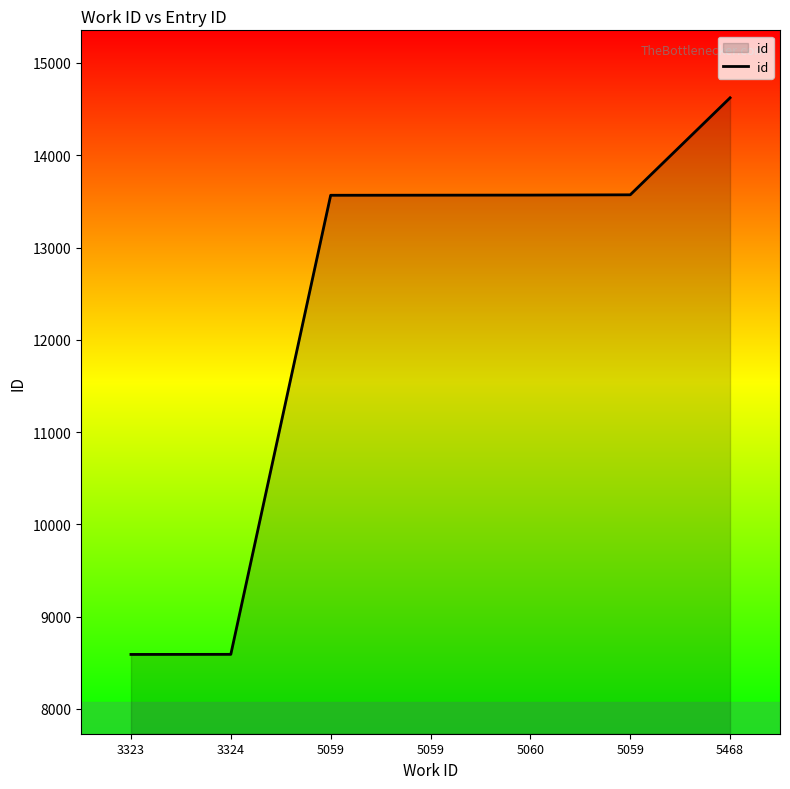

What is the change in value from 5059 to 5468?

+1055